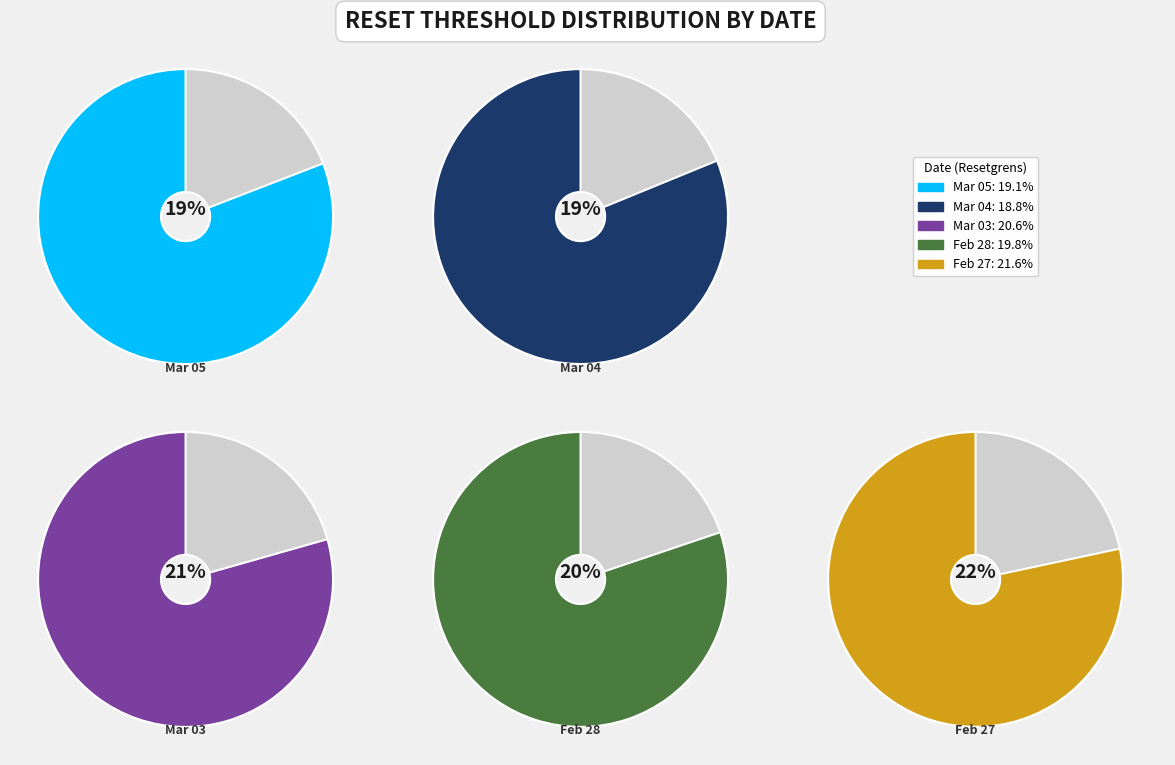

Does 2025-02-27 represent more than half of the total?

No